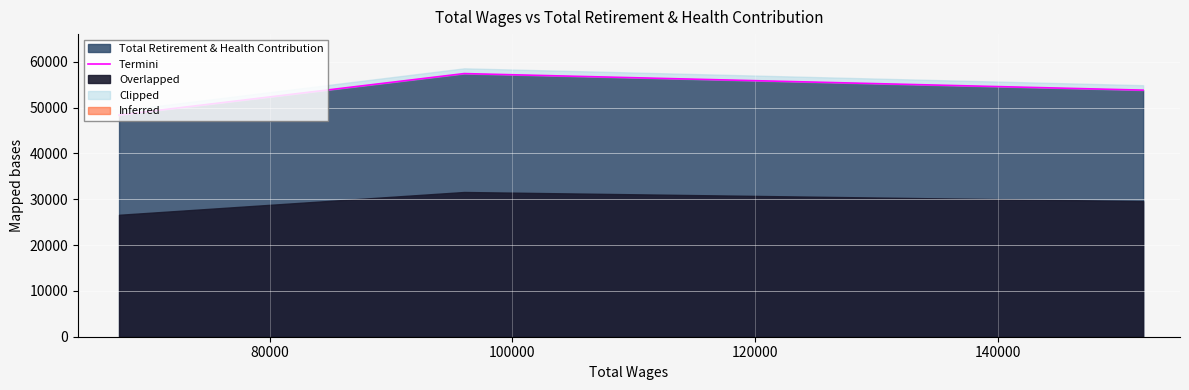

What is the maximum value for Total Retirement & Health Contribution?

57425